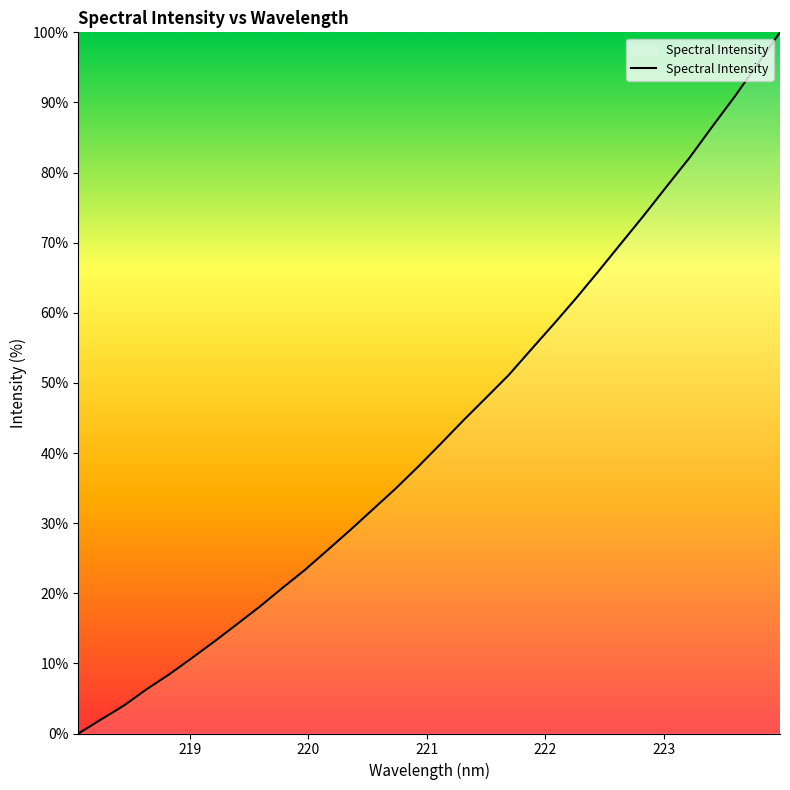

What is the greatest value displayed?

100.0